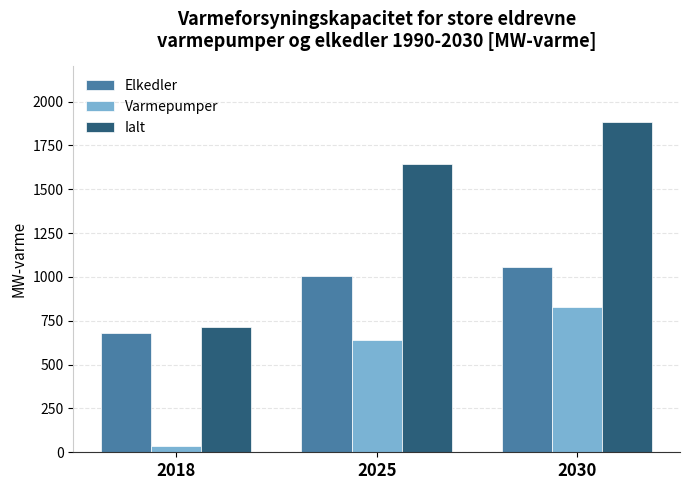

Which series has the largest range (max minus min)?

Ialt